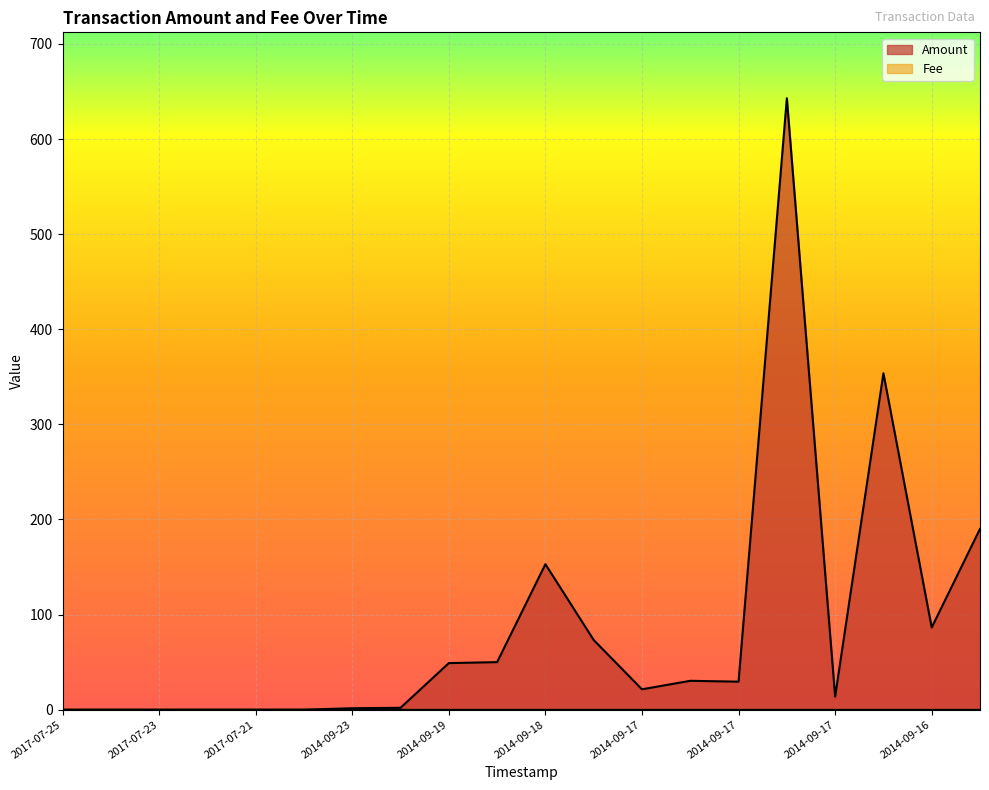

True or false: the data has more than 1 interior local peaks.

True